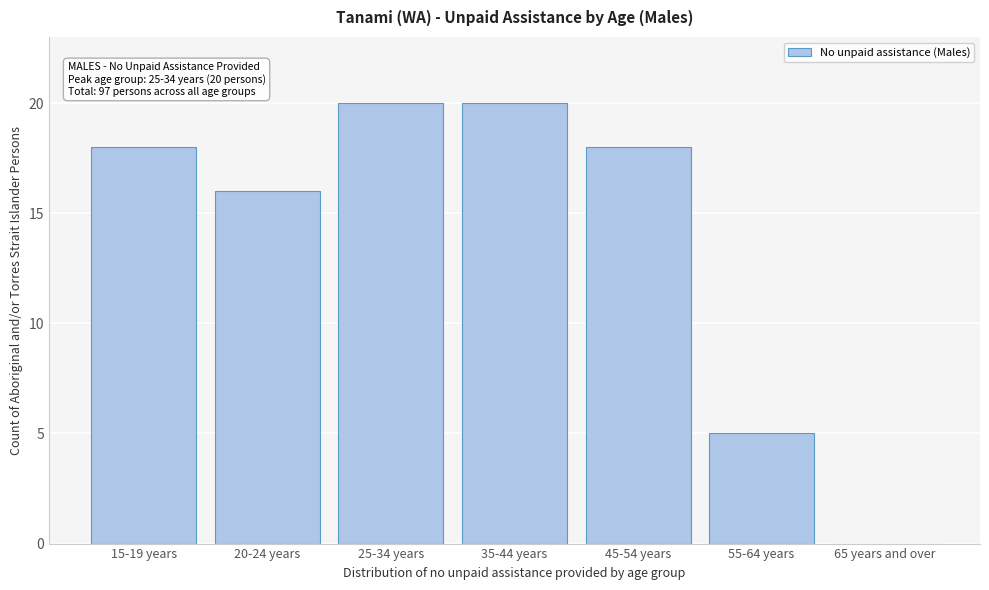

Reading left to right, what are all the values shown in this chart?

15-19 years=18	20-24 years=16	25-34 years=20	35-44 years=20	45-54 years=18	55-64 years=5	65 years and over=0